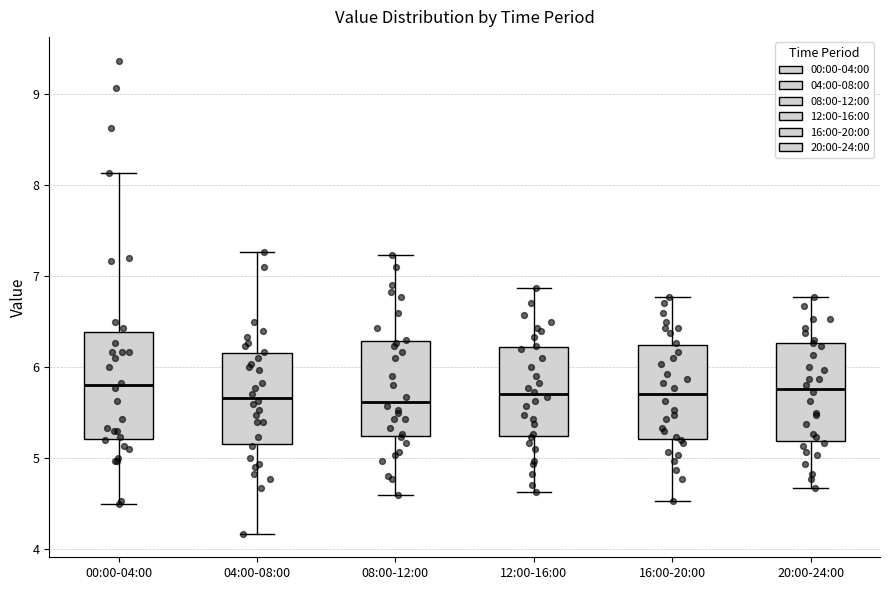

Reading left to right, transcribe this box plot: for each box, give where its median line is, the range the box spans, and where its two whiskers end, as read against the y-axis. The values are not printed on the chart, so give them approximately, as read against the axis.

00:00-04:00: median 5.8, box 5.2 to 6.4, whiskers 4.5 to 8.1
04:00-08:00: median 5.7, box 5.2 to 6.2, whiskers 4.2 to 7.3
08:00-12:00: median 5.6, box 5.2 to 6.3, whiskers 4.6 to 7.2
12:00-16:00: median 5.7, box 5.2 to 6.2, whiskers 4.6 to 6.9
16:00-20:00: median 5.7, box 5.2 to 6.2, whiskers 4.5 to 6.8
20:00-24:00: median 5.8, box 5.2 to 6.3, whiskers 4.7 to 6.8